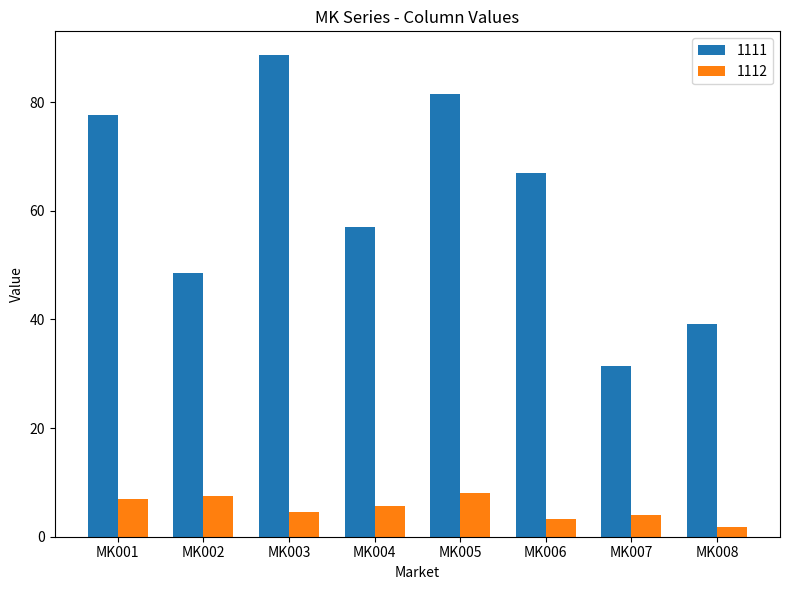

True or false: 1111 has a value of 81.4 at MK005.

True